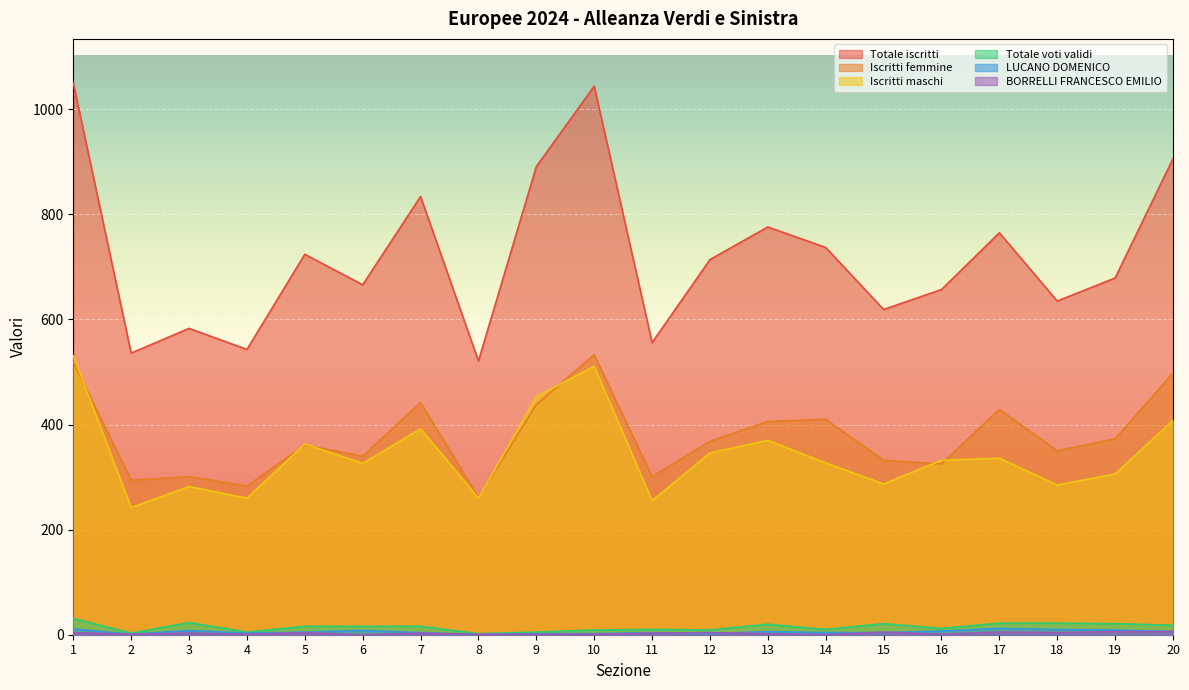

What are all the series names shown in the legend?

Totale iscritti, Iscritti femmine, Iscritti maschi, Totale voti validi, LUCANO DOMENICO, BORRELLI FRANCESCO EMILIO